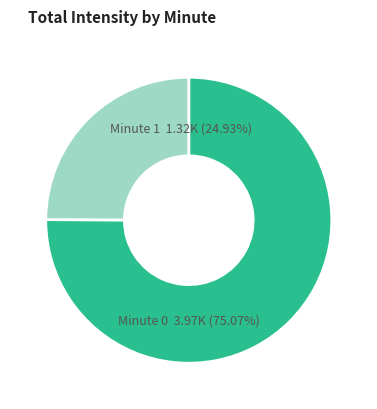

Does any single category account for the majority?

Yes